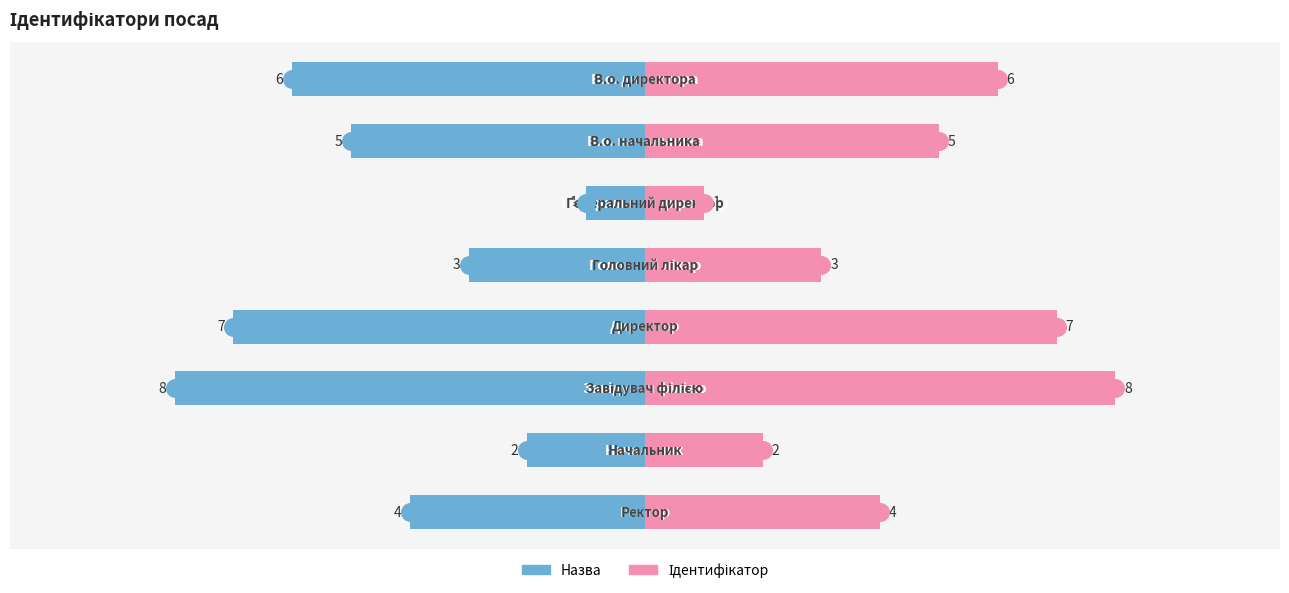

Which series has the largest Y range (max minus min)?

Назва (ліво)